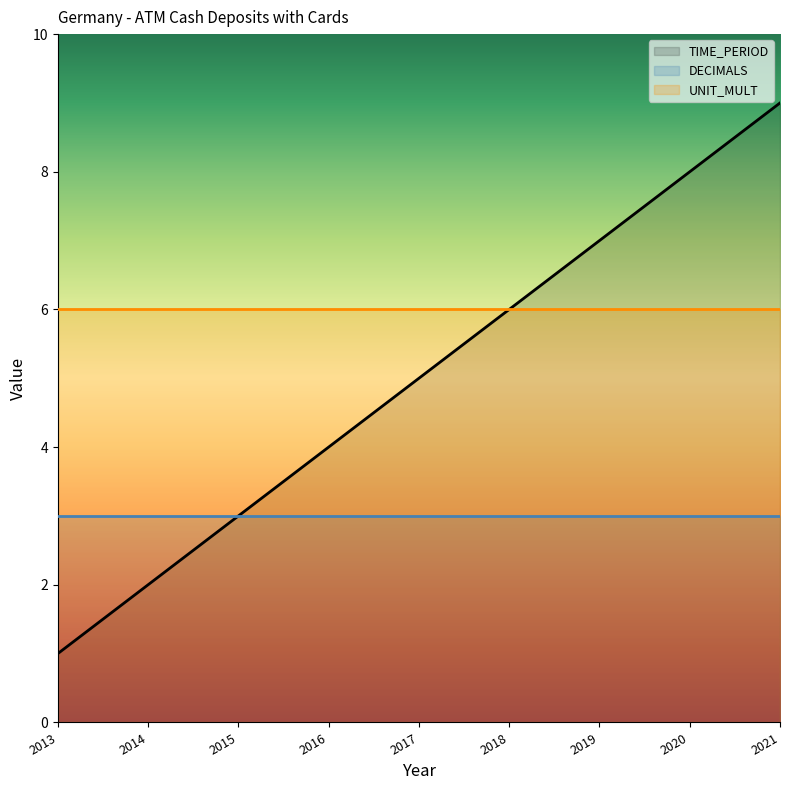

What is the lowest value of the UNIT_MULT series?

6